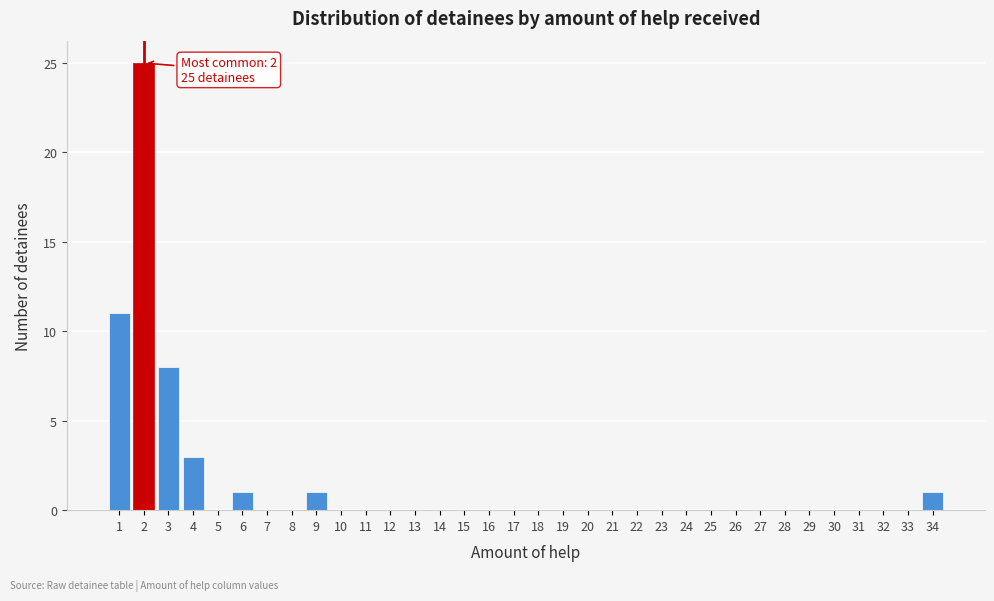

Which range on the x-axis has the tallest bar?

1.5 to 2.5